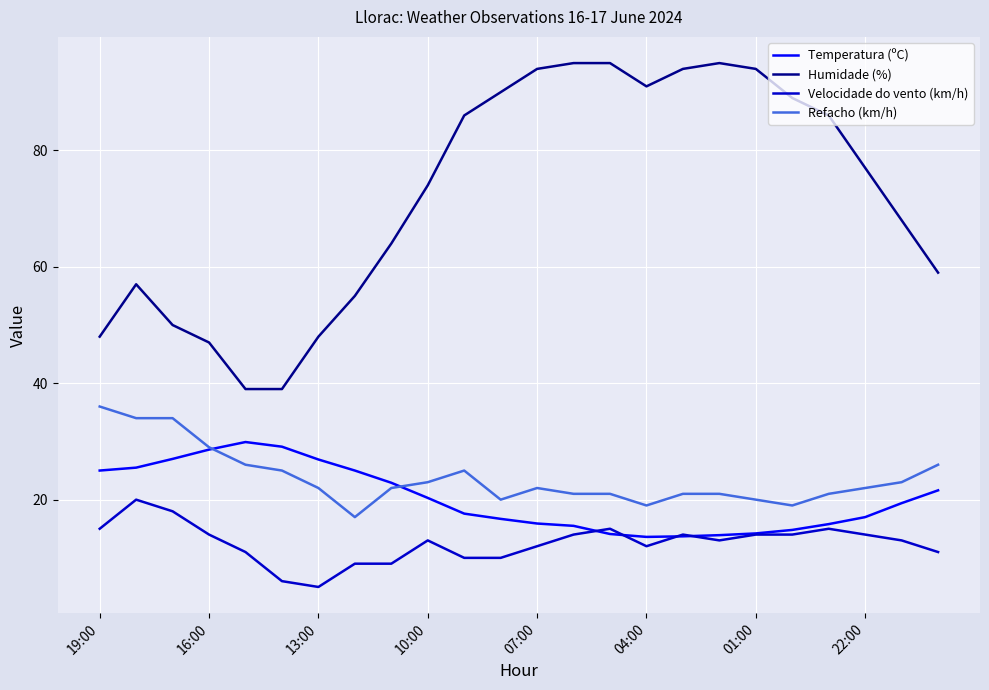

Which series has the largest range (max minus min)?

Humidade (%)